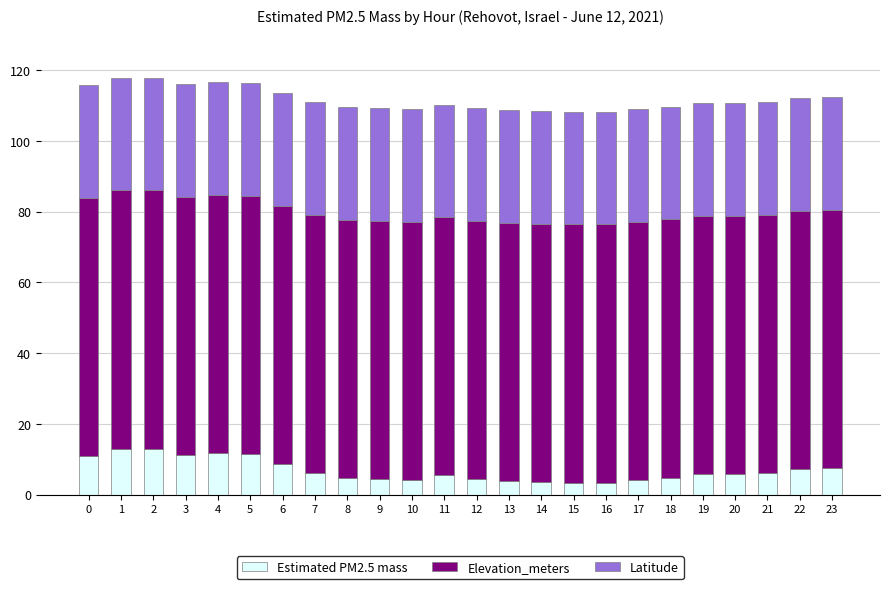

What is the difference between the Estimated PM2.5 mass values at 15 and 23?

4.1